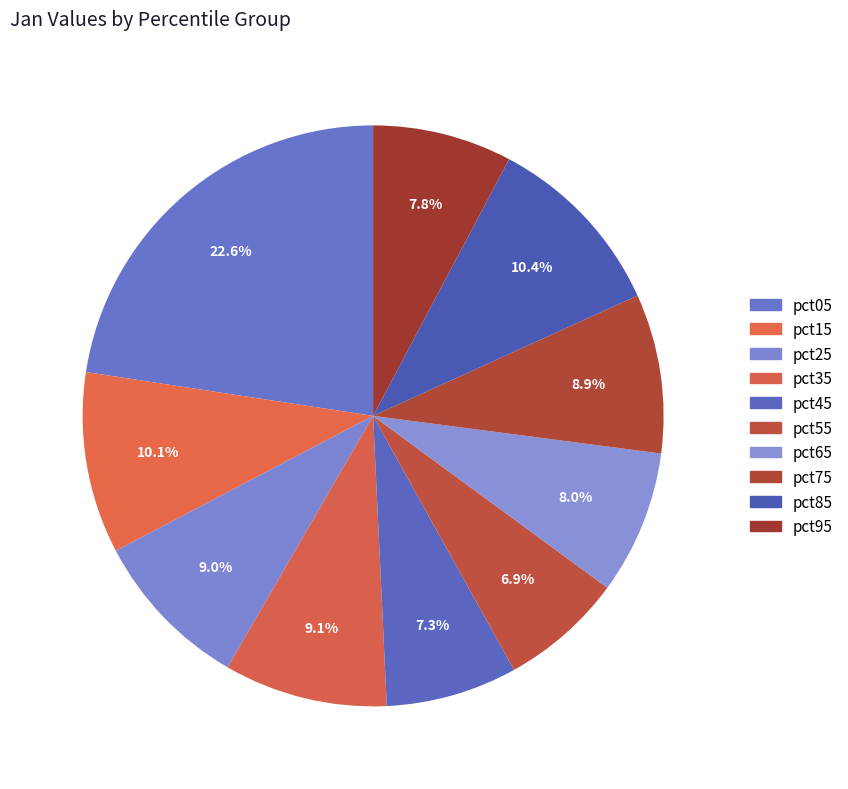

What portion of the pie excludes pct75?

91.1%